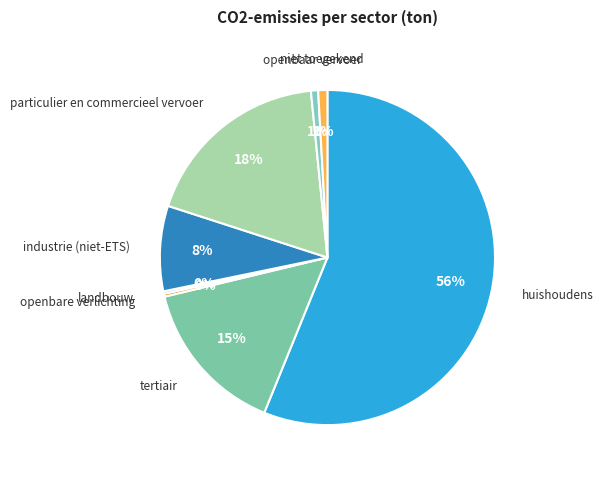

To the nearest percent, what is the average slice percentage?

12%